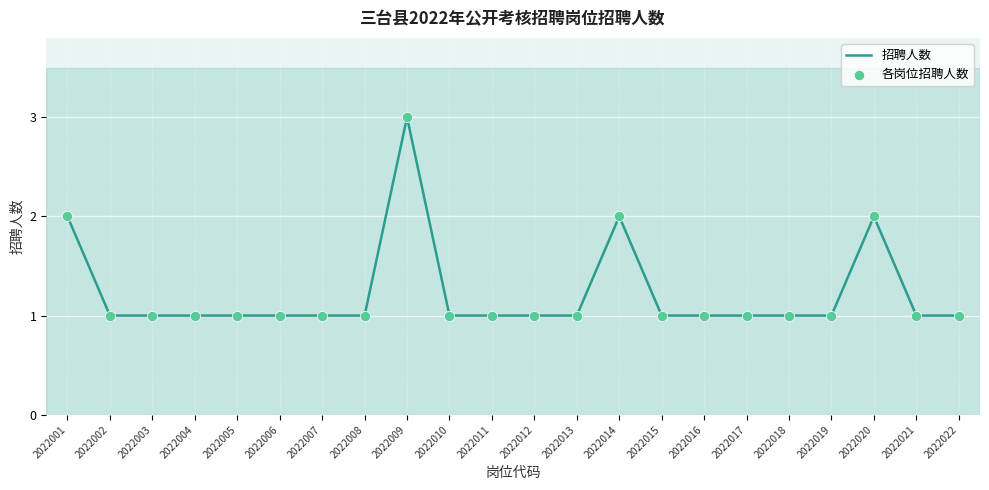

What is the ratio of the value at 2022006 to the value at 2022002?

1.0